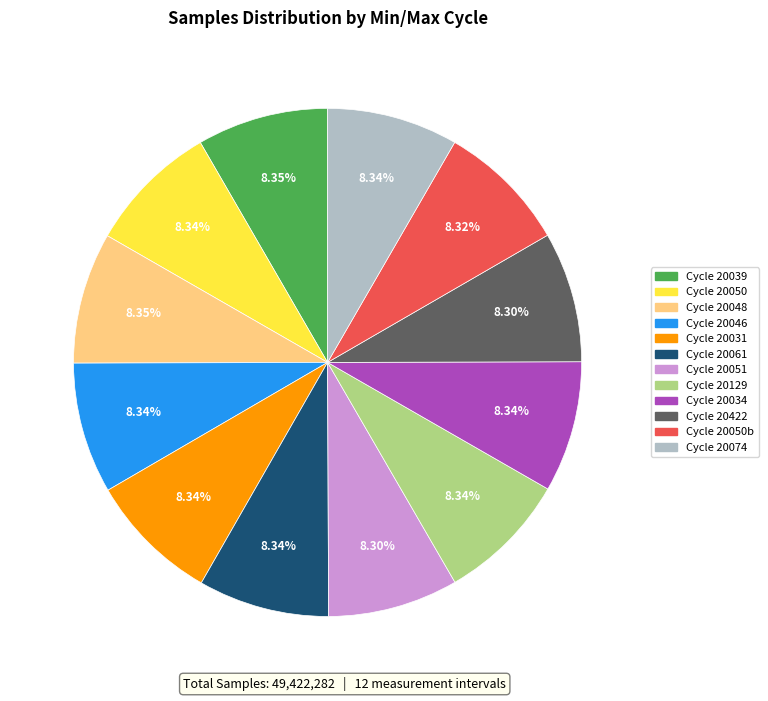

Does any single category account for the majority?

No